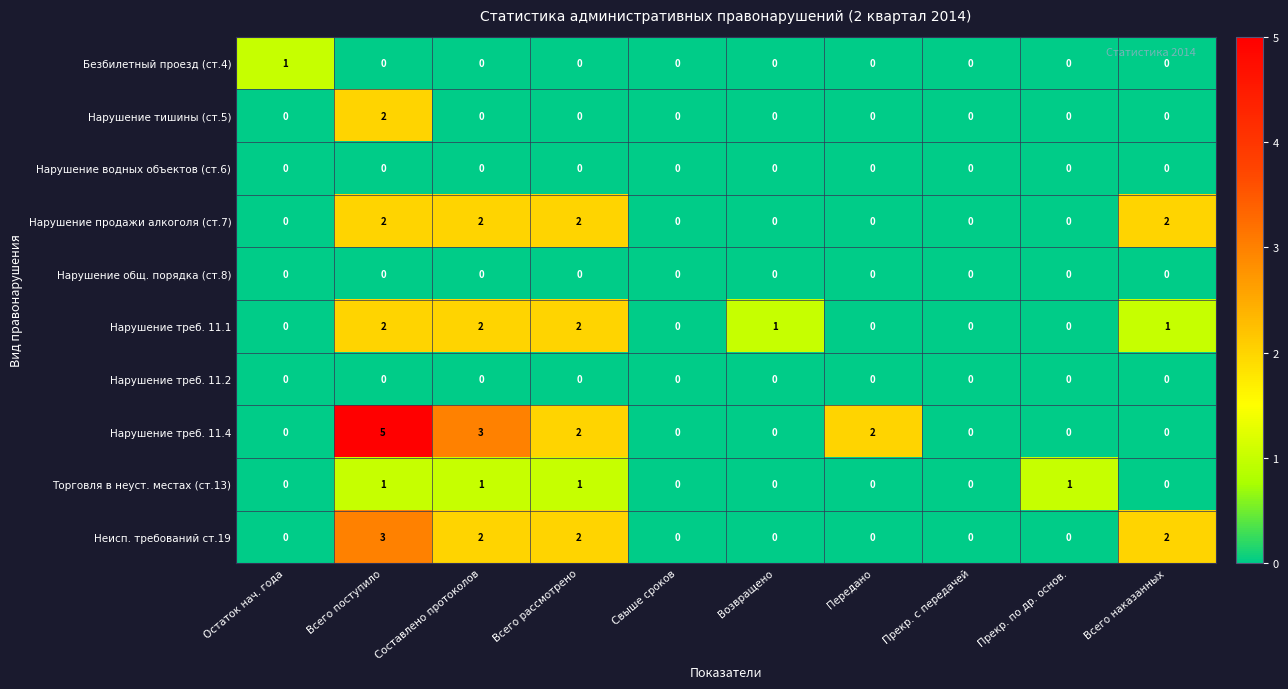

Which series has the largest total across all categories?

Нарушение треб. 11.4